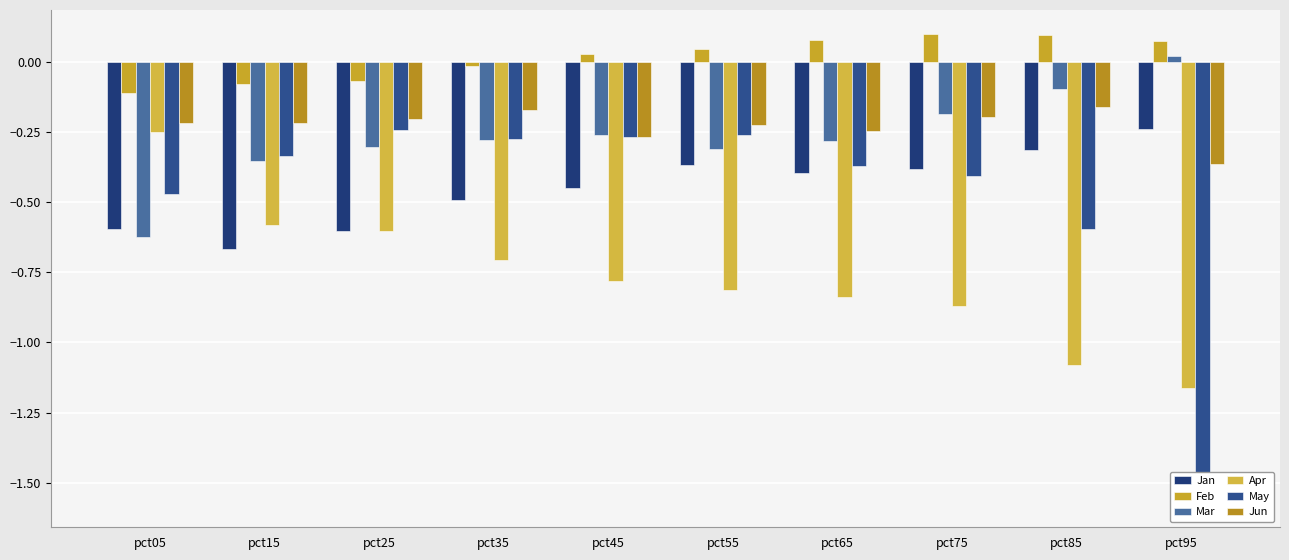

The Mar series shows -0.6 at pct05. True or false?

True